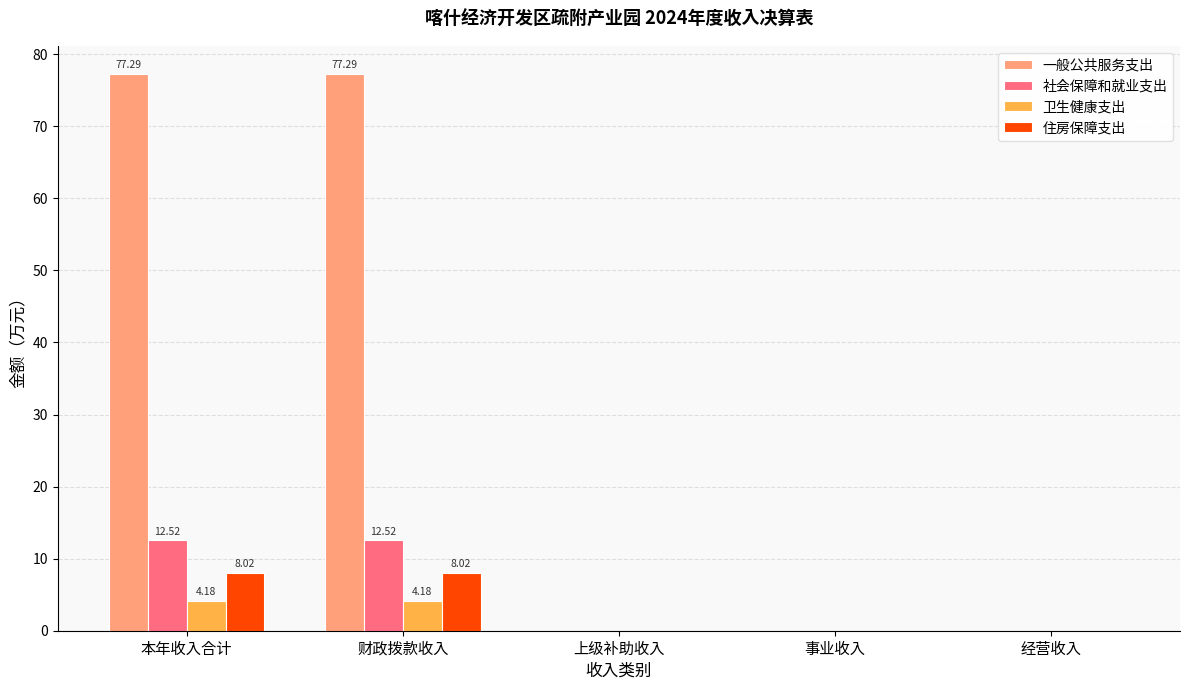

Which series has the largest total across all categories?

一般公共服务支出